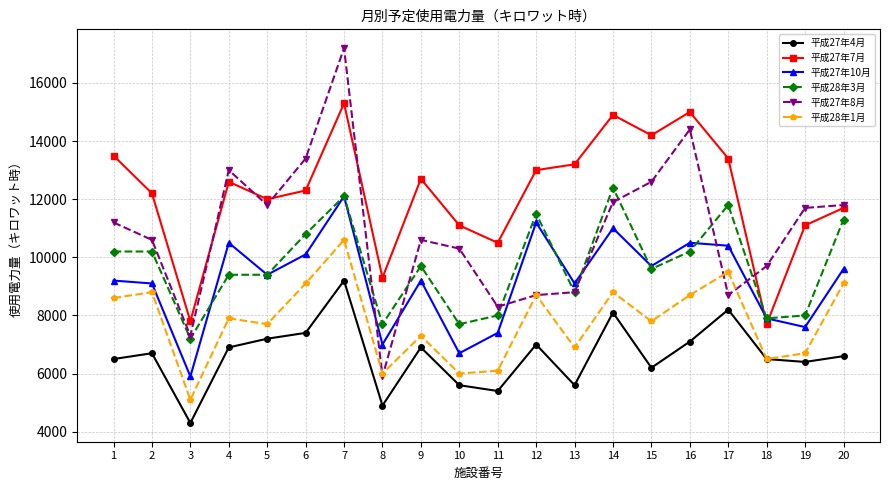

What is the total value across all series at 5?

57500